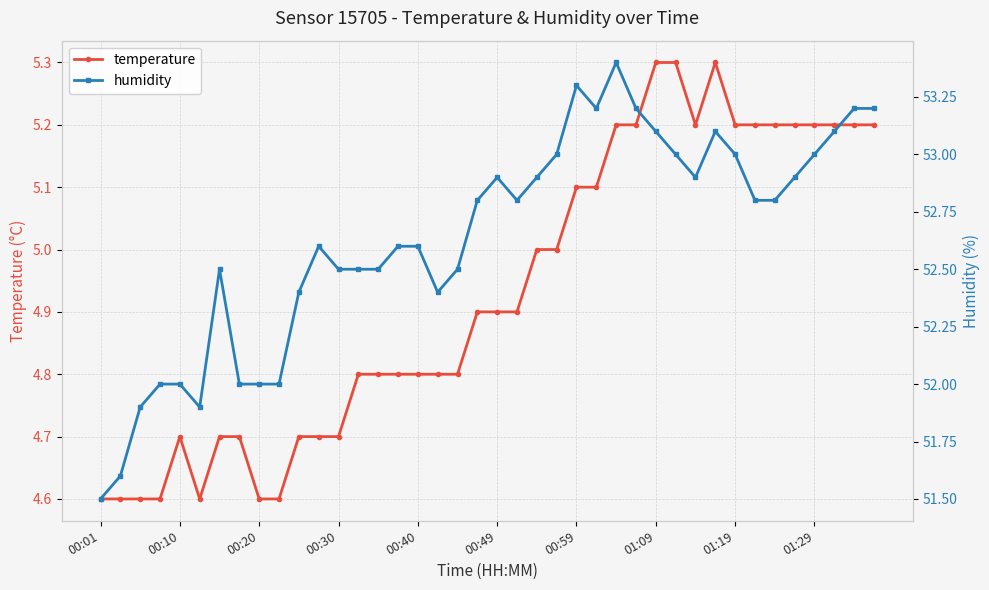

What are all the series names shown in the legend?

temperature, humidity